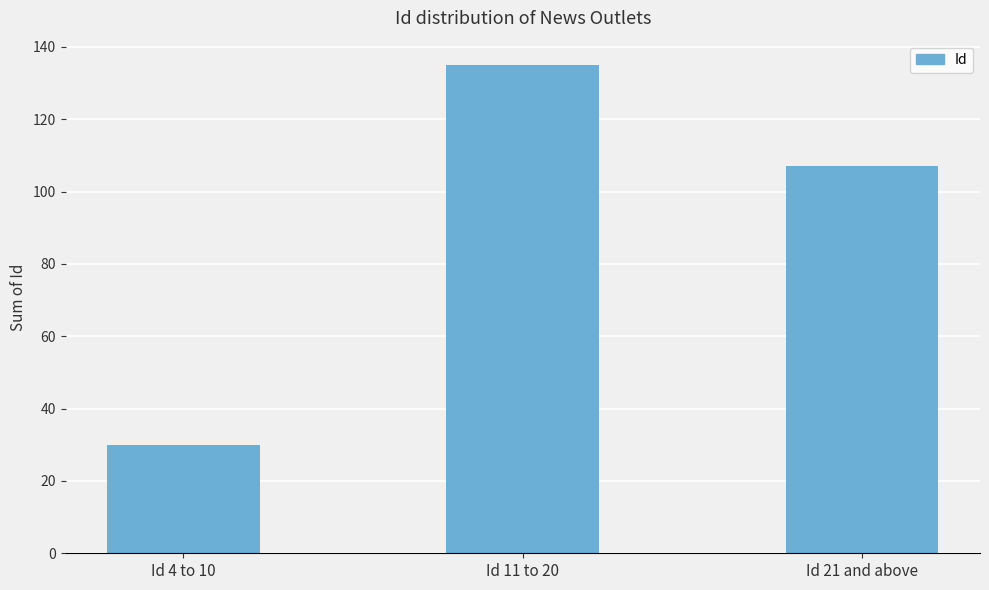

Count the values in the range 30 to 135.

3